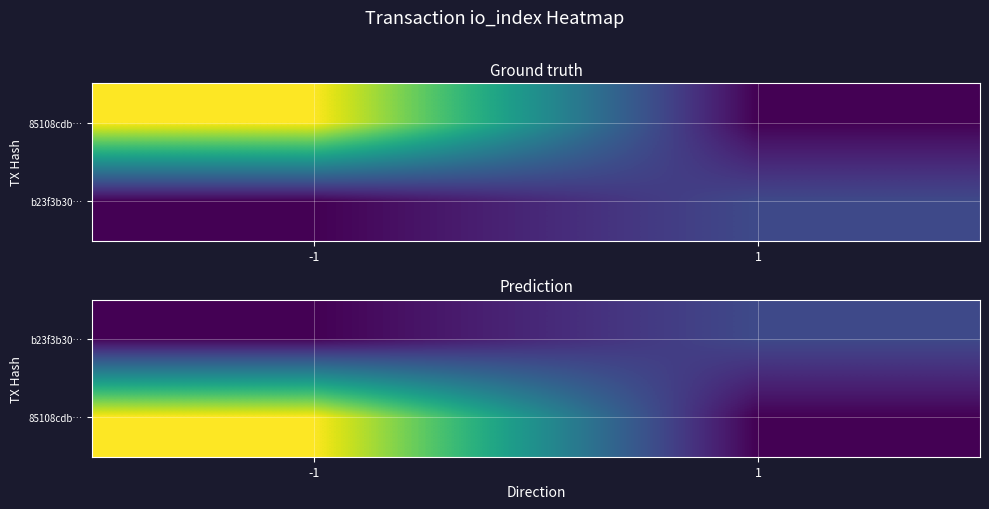

Is it true that b23f3b30… equals 3 at 1?

False